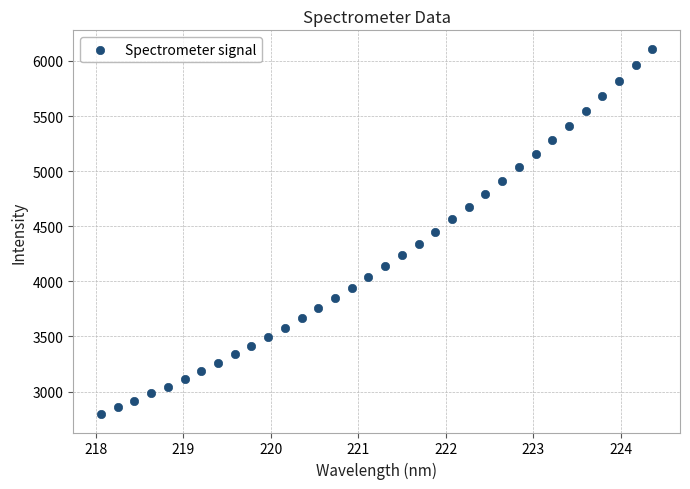

What is the range of X values (max minus min)?

6.3